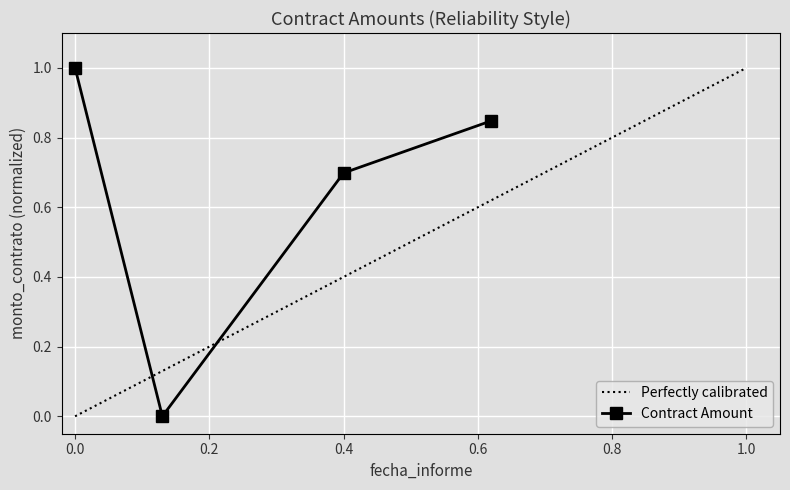

The value of Contract Amount at 0.4 is 0.7. True or false?

True